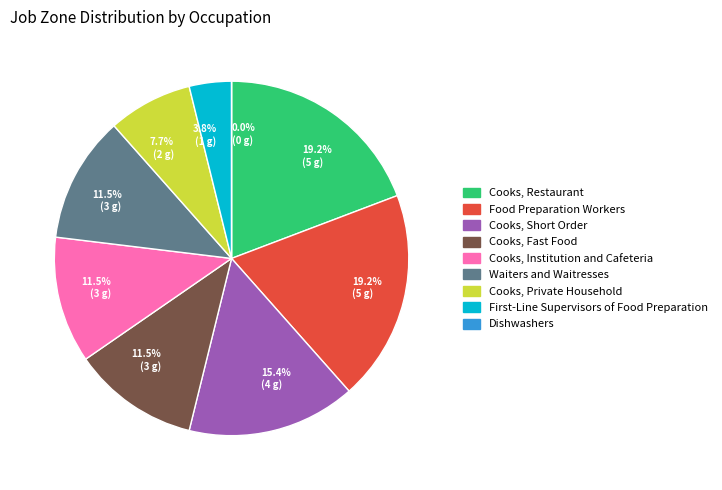

Is there any slice that represents more than half of the pie?

No